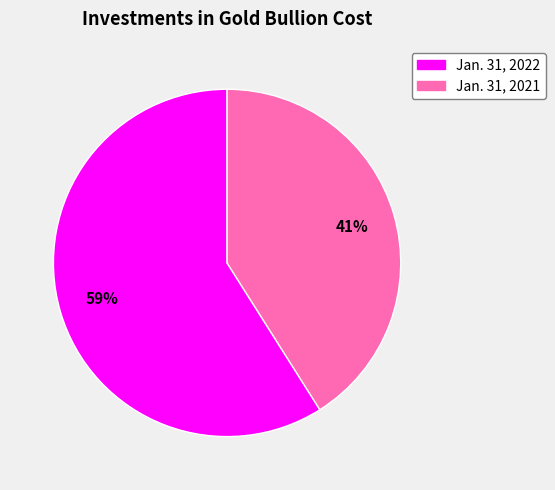

To the nearest percent, what percentage of the pie is Jan. 31, 2022?

59%